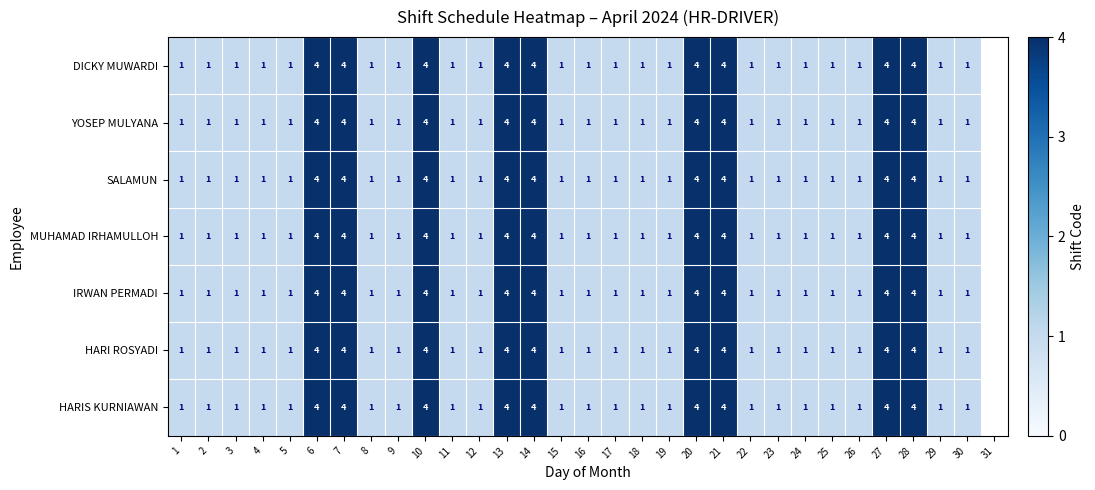

Is it true that HARIS KURNIAWAN equals 1 at 18?

True